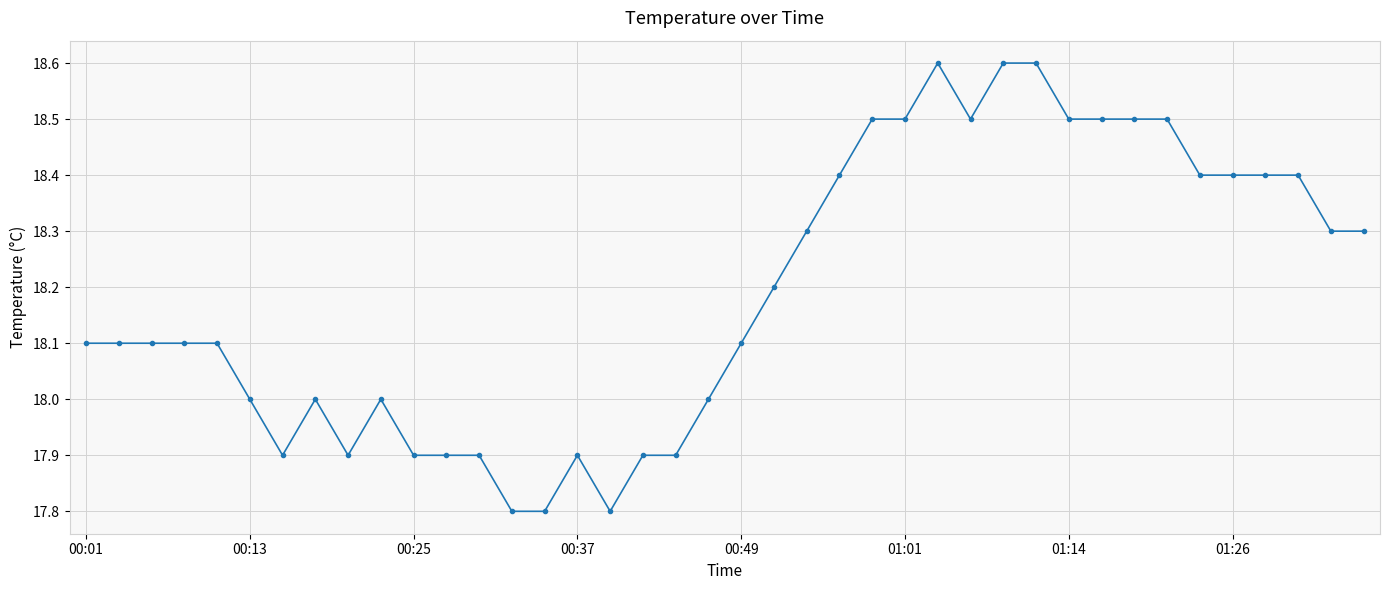

What is the maximum value shown in the chart?

18.6